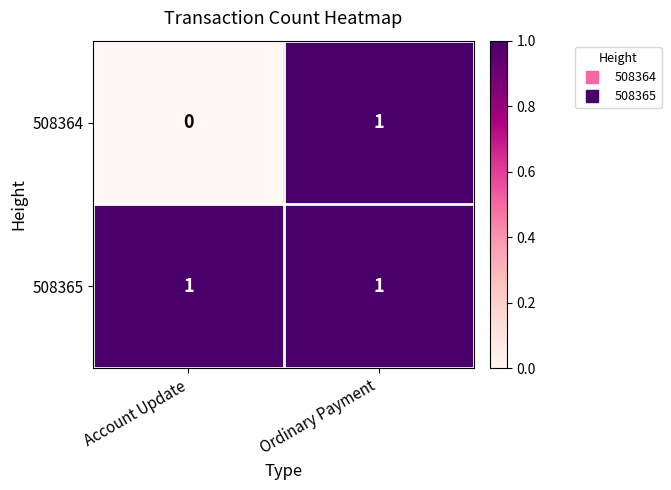

List the series in order of their overall mean, highest first.

508365, 508364